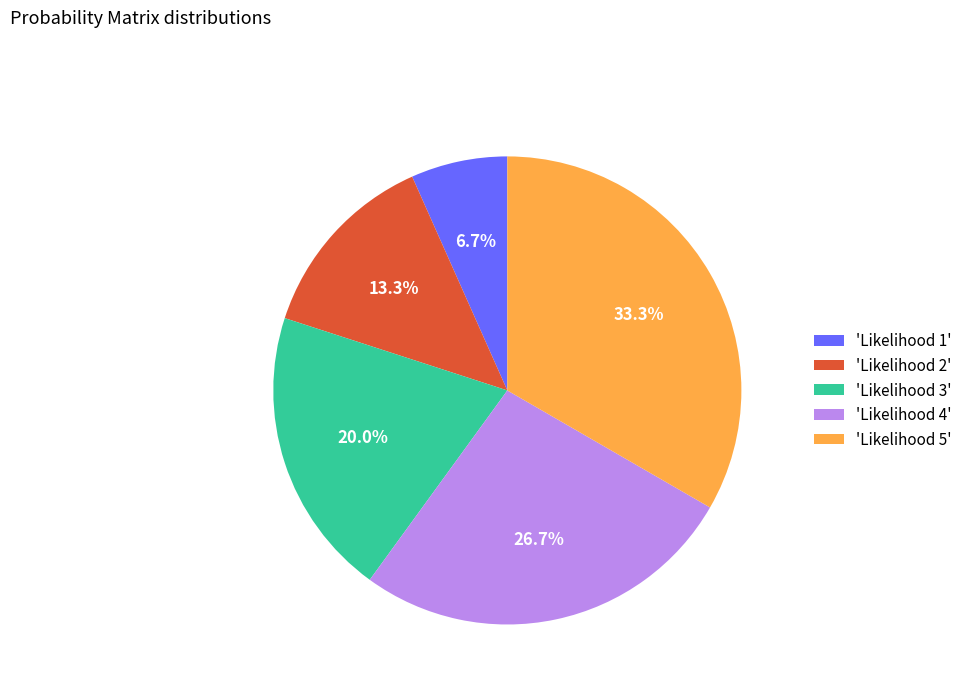

How many segments does this pie chart have?

5